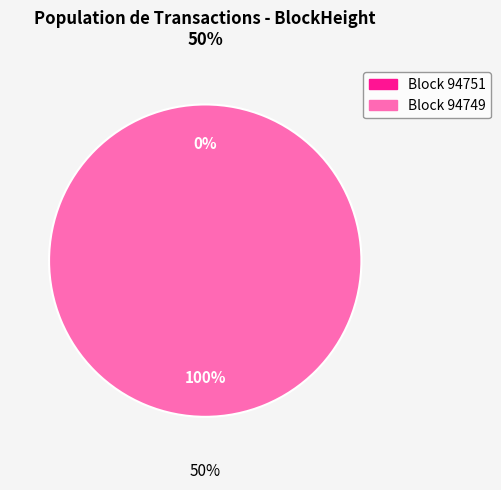

Is it true that 94751 is 0% of the pie?

True